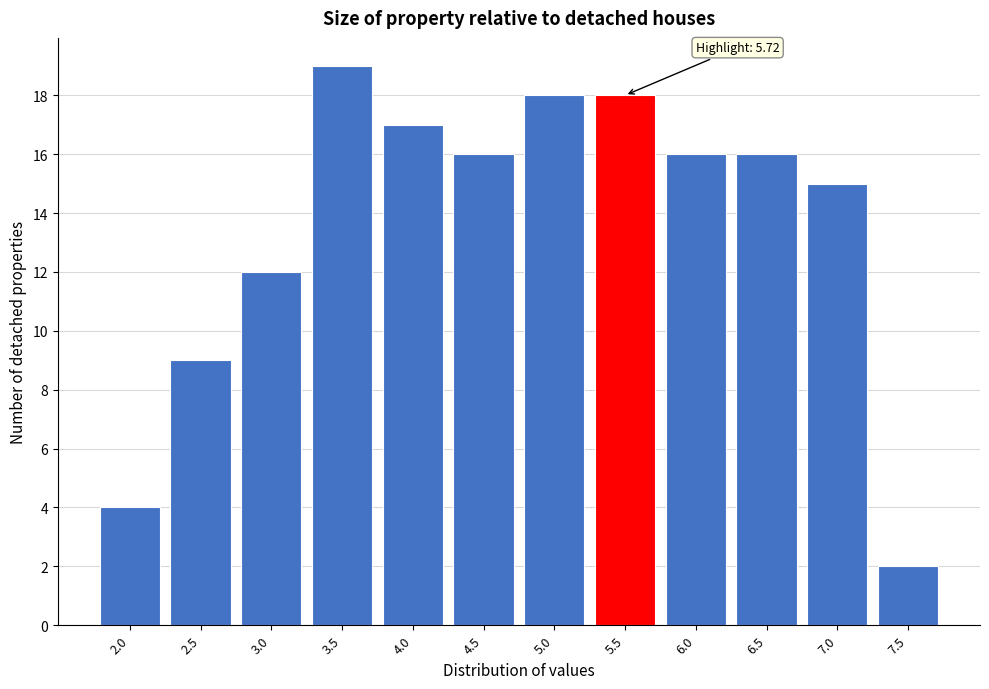

Reading left to right, extract all data points from this chart.

4	9	12	19	17	16	18	18	16	16	15	2